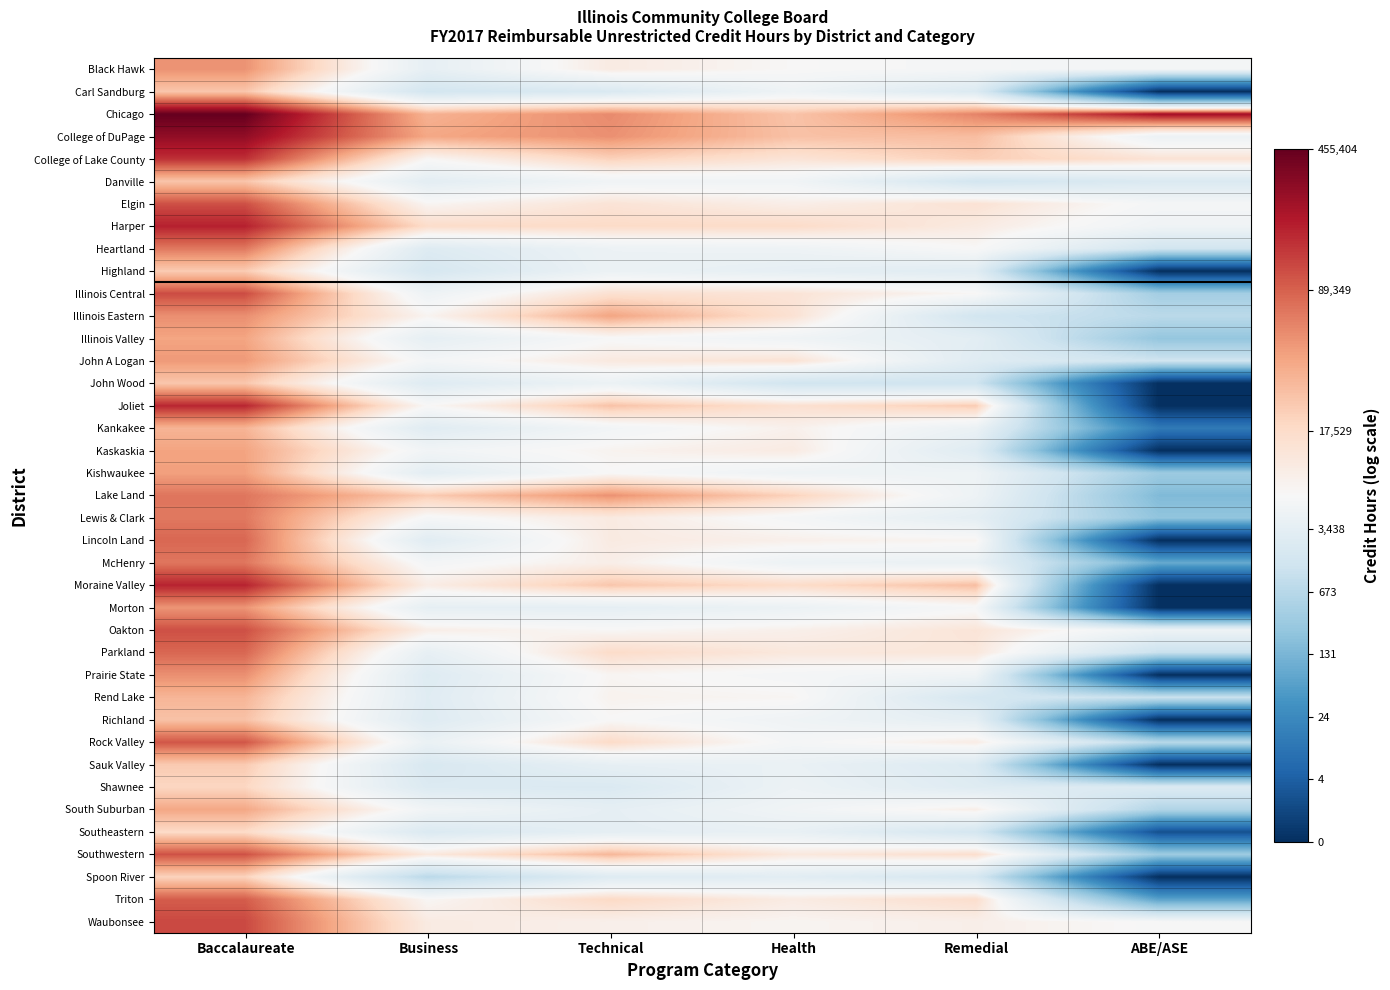

Reading left to right, transcribe all the data shown in this chart.

Black Hawk: Baccalaureate=10.8	Business=8.3	Technical=9.4	Health=9.0	Remedial=8.9	ABE/ASE=8.8
Carl Sandburg: Baccalaureate=10.1	Business=7.4	Technical=7.7	Health=8.6	Remedial=7.7	ABE/ASE=0.0
Chicago: Baccalaureate=13.0	Business=10.4	Technical=10.9	Health=10.2	Remedial=11.0	ABE/ASE=12.4
College of DuPage: Baccalaureate=12.6	Business=10.6	Technical=10.9	Health=10.2	Remedial=10.3	ABE/ASE=8.5
College of Lake County: Baccalaureate=11.9	Business=9.1	Technical=9.9	Health=9.6	Remedial=10.0	ABE/ASE=9.6
Danville: Baccalaureate=10.1	Business=8.1	Technical=8.7	Health=8.7	Remedial=7.4	ABE/ASE=7.7
Elgin: Baccalaureate=11.6	Business=9.1	Technical=9.6	Health=9.3	Remedial=9.6	ABE/ASE=8.9
Harper: Baccalaureate=12.1	Business=9.8	Technical=9.8	Health=9.8	Remedial=9.4	ABE/ASE=8.7
Heartland: Baccalaureate=11.1	Business=7.9	Technical=8.5	Health=8.6	Remedial=9.0	ABE/ASE=7.3
Highland: Baccalaureate=10.0	Business=7.5	Technical=8.5	Health=8.2	Remedial=8.0	ABE/ASE=0.0
Illinois Central: Baccalaureate=11.6	Business=8.6	Technical=9.6	Health=9.6	Remedial=9.1	ABE/ASE=5.9
Illinois Eastern: Baccalaureate=10.9	Business=9.1	Technical=10.6	Health=9.6	Remedial=7.3	ABE/ASE=6.6
Illinois Valley: Baccalaureate=10.6	Business=8.2	Technical=9.0	Health=8.7	Remedial=8.1	ABE/ASE=5.5
John A Logan: Baccalaureate=10.7	Business=8.8	Technical=9.4	Health=9.6	Remedial=8.0	ABE/ASE=7.2
John Wood: Baccalaureate=10.1	Business=7.9	Technical=8.5	Health=7.3	Remedial=7.2	ABE/ASE=0.0
Joliet: Baccalaureate=12.1	Business=9.0	Technical=10.2	Health=9.7	Remedial=10.0	ABE/ASE=0.0
Kankakee: Baccalaureate=10.4	Business=8.0	Technical=8.8	Health=9.2	Remedial=8.5	ABE/ASE=2.7
Kaskaskia: Baccalaureate=10.6	Business=8.7	Technical=9.1	Health=9.4	Remedial=7.9	ABE/ASE=0.0
Kishwaukee: Baccalaureate=10.7	Business=8.1	Technical=9.0	Health=8.6	Remedial=8.6	ABE/ASE=5.7
Lake Land: Baccalaureate=11.2	Business=10.0	Technical=10.8	Health=9.9	Remedial=8.6	ABE/ASE=5.0
Lewis & Clark: Baccalaureate=11.1	Business=8.9	Technical=9.4	Health=8.9	Remedial=8.2	ABE/ASE=5.4
Lincoln Land: Baccalaureate=11.3	Business=8.0	Technical=9.4	Health=9.2	Remedial=9.1	ABE/ASE=0.0
McHenry: Baccalaureate=11.1	Business=8.9	Technical=9.3	Health=8.5	Remedial=8.4	ABE/ASE=4.5
Moraine Valley: Baccalaureate=12.1	Business=9.3	Technical=10.1	Health=9.8	Remedial=10.2	ABE/ASE=0.0
Morton: Baccalaureate=10.8	Business=8.2	Technical=8.2	Health=8.5	Remedial=9.0	ABE/ASE=0.0
Oakton: Baccalaureate=11.6	Business=9.3	Technical=9.1	Health=9.2	Remedial=9.5	ABE/ASE=8.6
Parkland: Baccalaureate=11.3	Business=8.3	Technical=9.8	Health=9.4	Remedial=9.5	ABE/ASE=7.0
Prairie State: Baccalaureate=10.9	Business=7.9	Technical=9.1	Health=8.9	Remedial=8.7	ABE/ASE=0.0
Rend Lake: Baccalaureate=10.4	Business=8.0	Technical=9.2	Health=9.1	Remedial=7.5	ABE/ASE=7.0
Richland: Baccalaureate=10.2	Business=7.9	Technical=9.0	Health=8.7	Remedial=8.2	ABE/ASE=0.0
Rock Valley: Baccalaureate=11.5	Business=8.4	Technical=9.8	Health=8.9	Remedial=9.3	ABE/ASE=6.5
Sauk Valley: Baccalaureate=10.1	Business=7.6	Technical=8.2	Health=8.4	Remedial=7.8	ABE/ASE=0.0
Shawnee: Baccalaureate=9.9	Business=7.8	Technical=7.7	Health=8.5	Remedial=7.9	ABE/ASE=7.8
South Suburban: Baccalaureate=10.6	Business=8.7	Technical=8.2	Health=8.7	Remedial=9.3	ABE/ASE=6.3
Southeastern: Baccalaureate=9.8	Business=7.7	Technical=8.2	Health=8.4	Remedial=7.4	ABE/ASE=1.1
Southwestern: Baccalaureate=11.6	Business=9.4	Technical=10.3	Health=9.4	Remedial=9.7	ABE/ASE=5.8
Spoon River: Baccalaureate=9.9	Business=6.6	Technical=7.9	Health=8.0	Remedial=7.5	ABE/ASE=0.0
Triton: Baccalaureate=11.5	Business=9.1	Technical=9.8	Health=9.4	Remedial=9.7	ABE/ASE=4.2
Waubonsee: Baccalaureate=11.7	Business=9.4	Technical=9.2	Health=9.1	Remedial=9.2	ABE/ASE=9.0